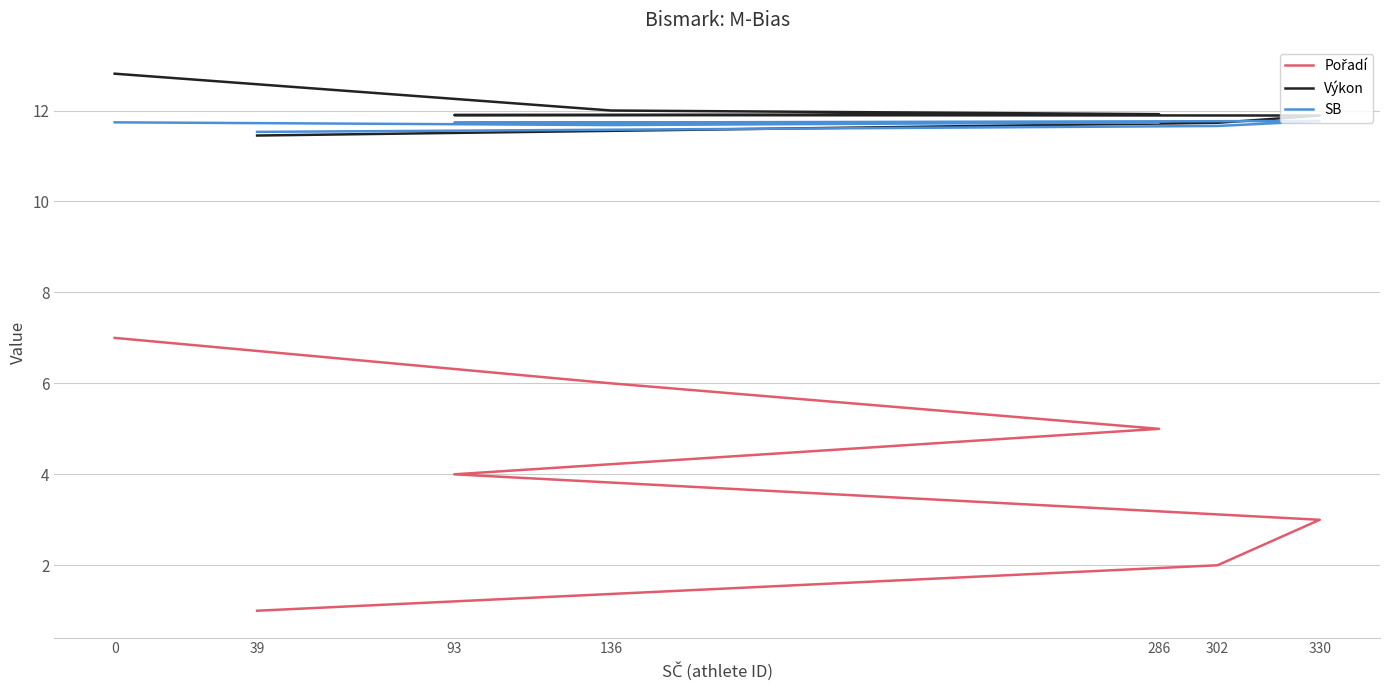

What is the greatest value displayed?

12.8